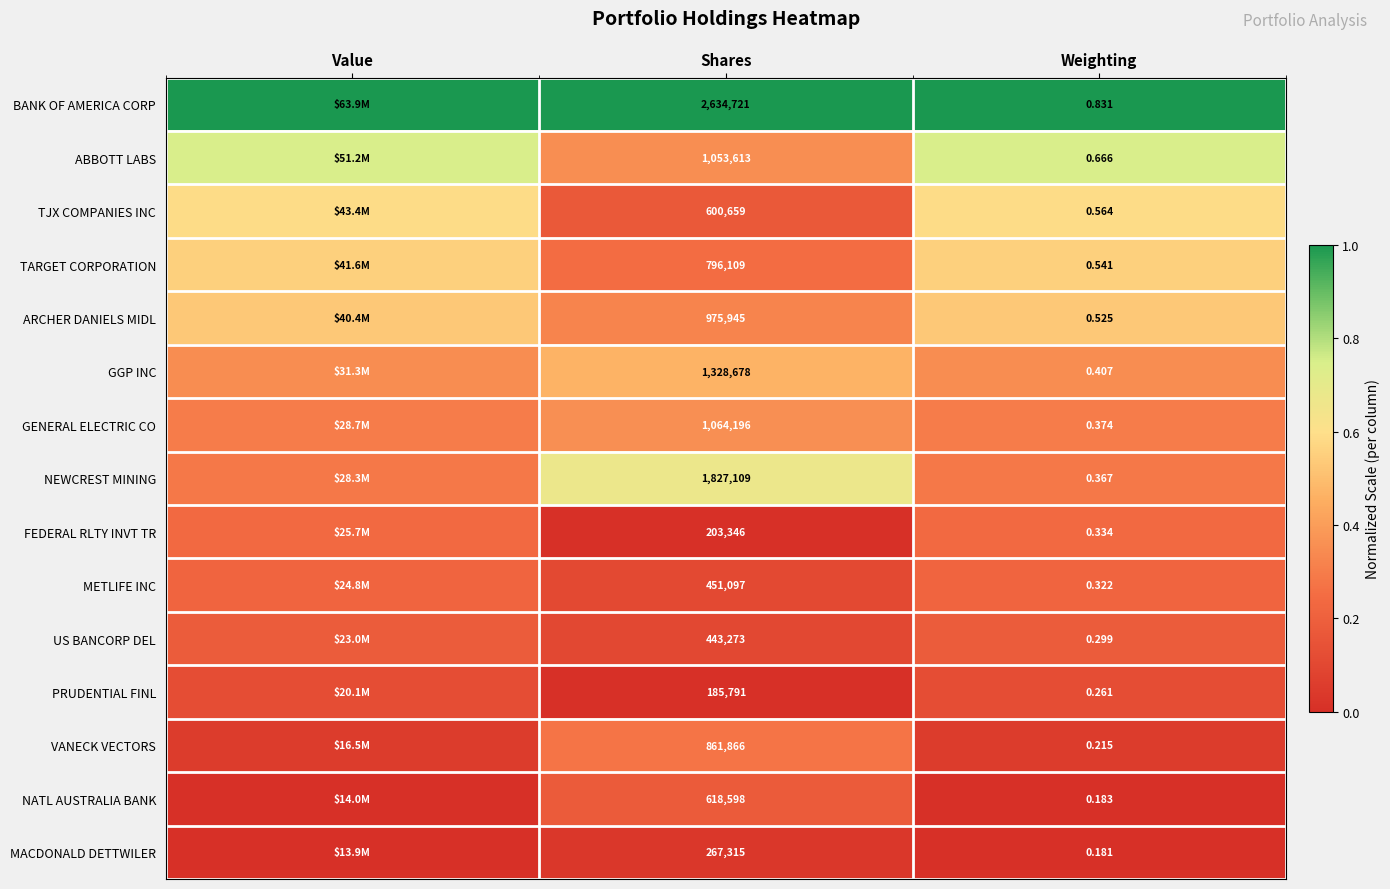

Is the value of ABBOTT LABS at Weighting greater than the value of GENERAL ELECTRIC CO at Weighting?

Yes